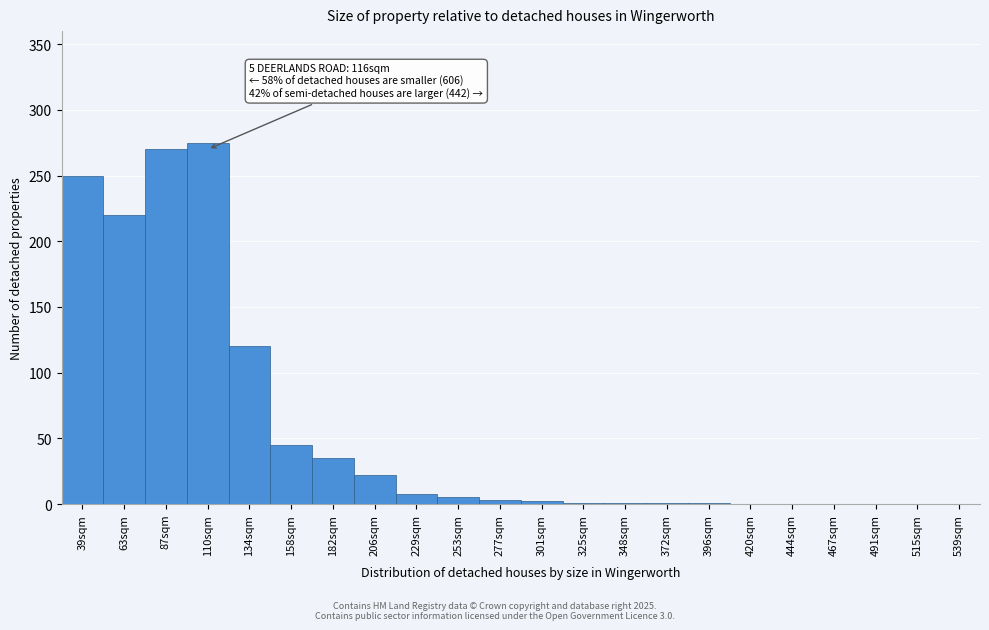

What value does the data have at 63sqm?

220